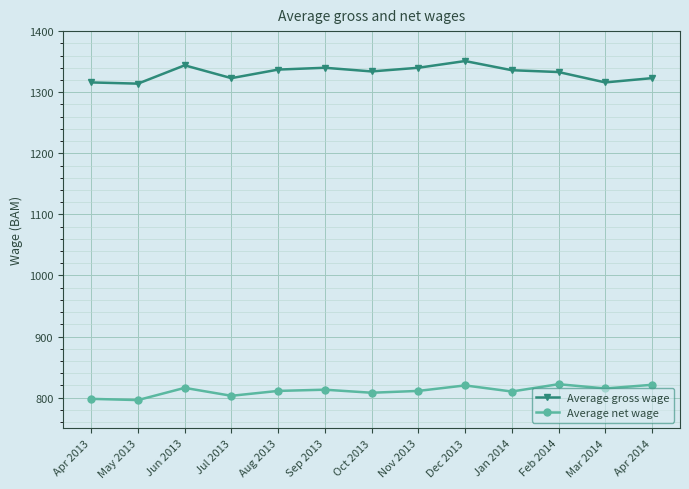

Rank the series by their maximum value, from highest to lowest.

Average gross wage, Average net wage